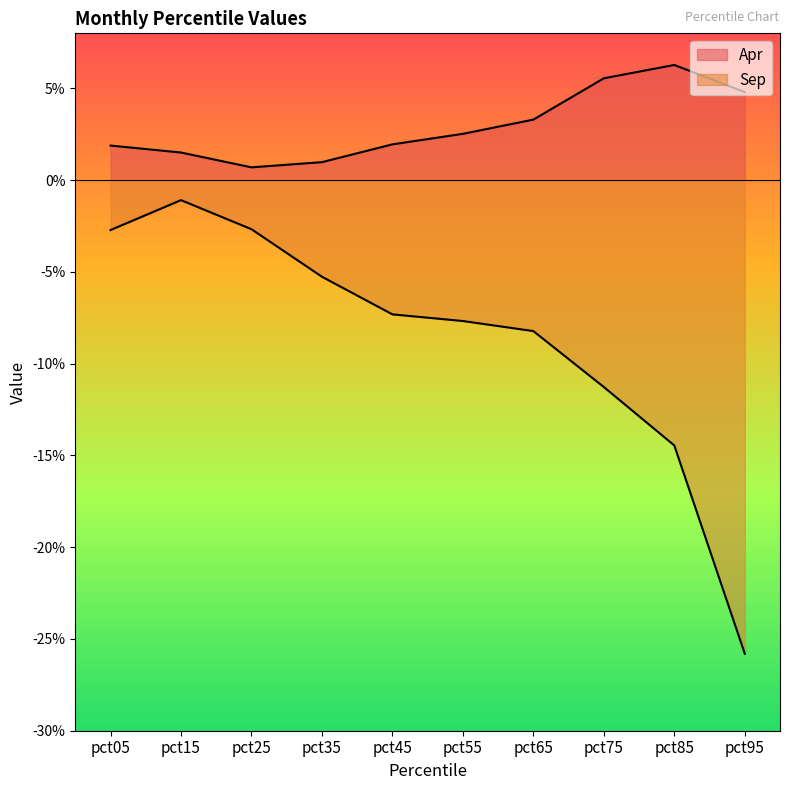

Reading right to left, transcribe all the data shown in this chart.

Apr: 0.0	0.1	0.1	0.0	0.0	0.0	0.0	0.0	0.0	0.0
Sep: -0.3	-0.1	-0.1	-0.1	-0.1	-0.1	-0.1	-0.0	-0.0	-0.0